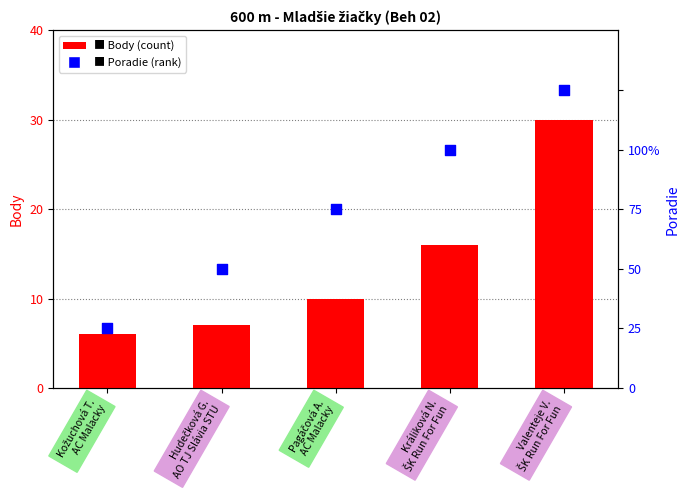

Which series contains the lowest Y value?

Poradie (rank)